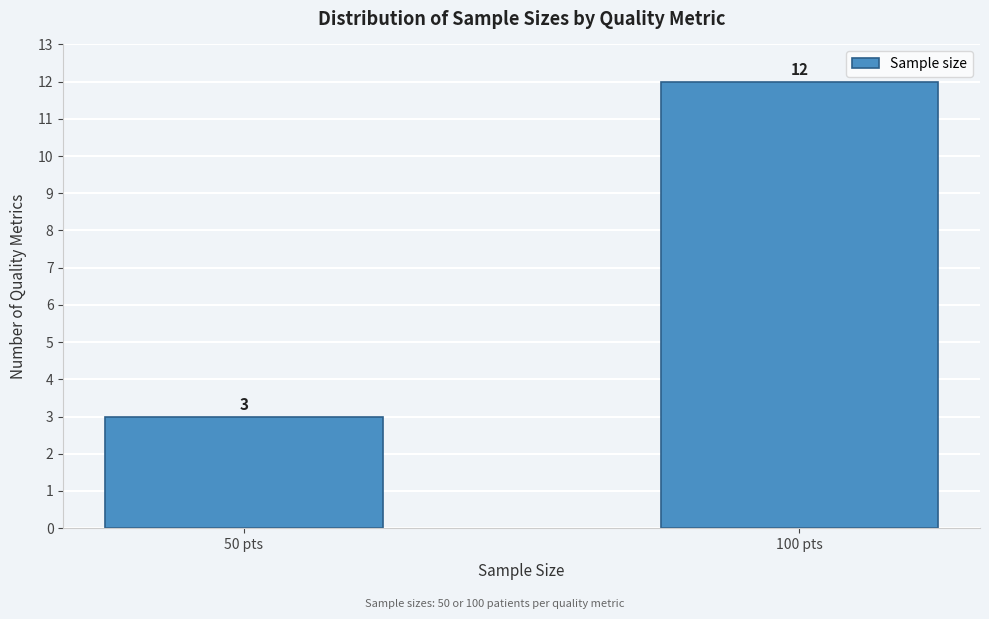

Reading left to right, list all the values displayed in this chart.

3	12